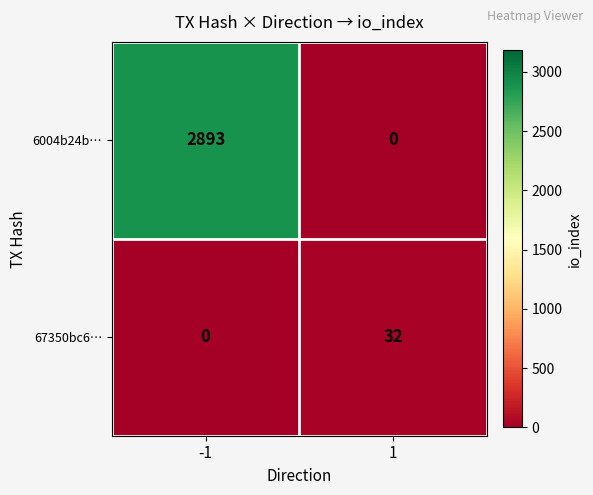

What is the spread (max minus min) of values at -1?

2893